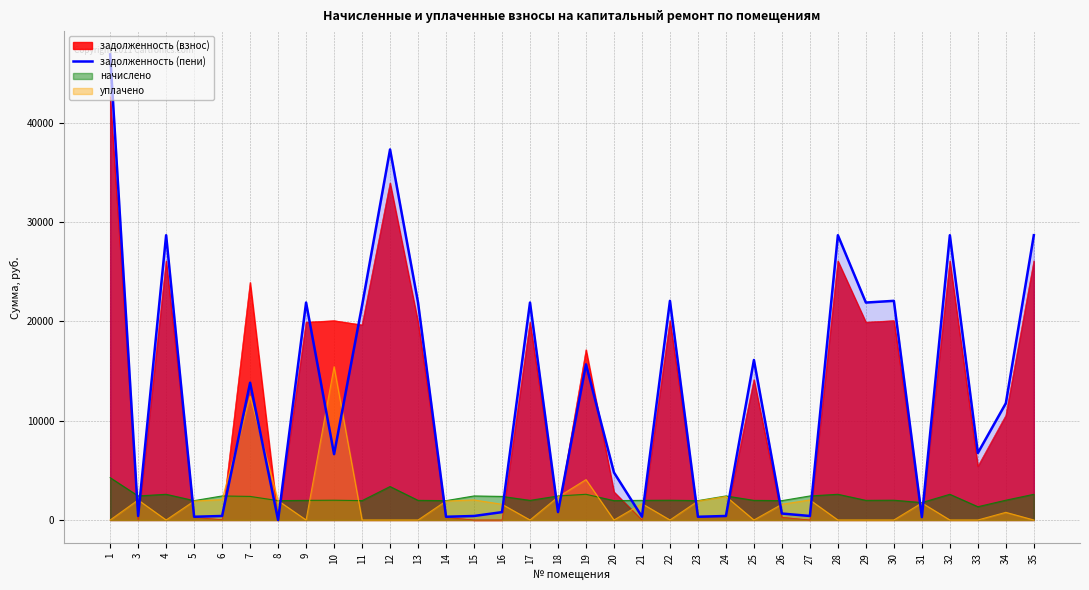

At which category does the chart reach its peak across all series?

1